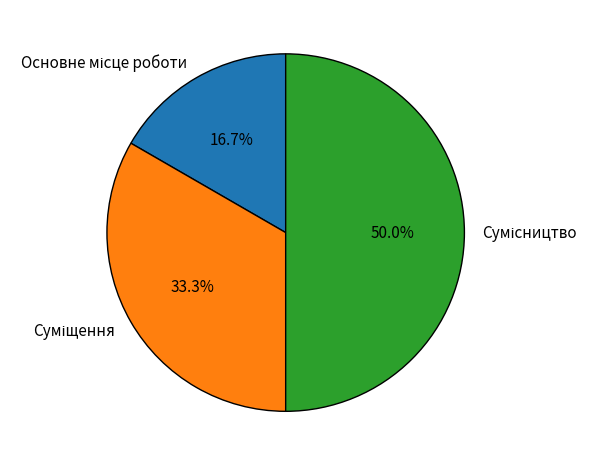

Combined, do Основне місце роботи and Сумісництво account for over 50%?

Yes